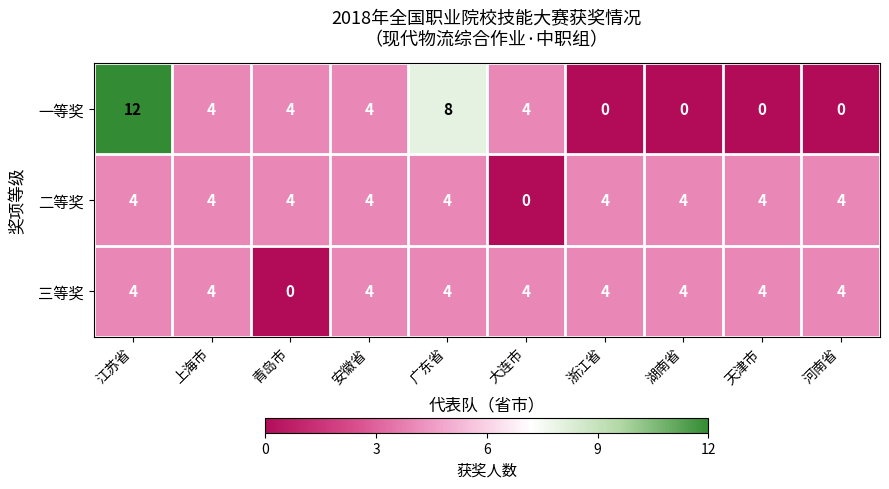

At which label does 一等奖 reach its peak?

江苏省